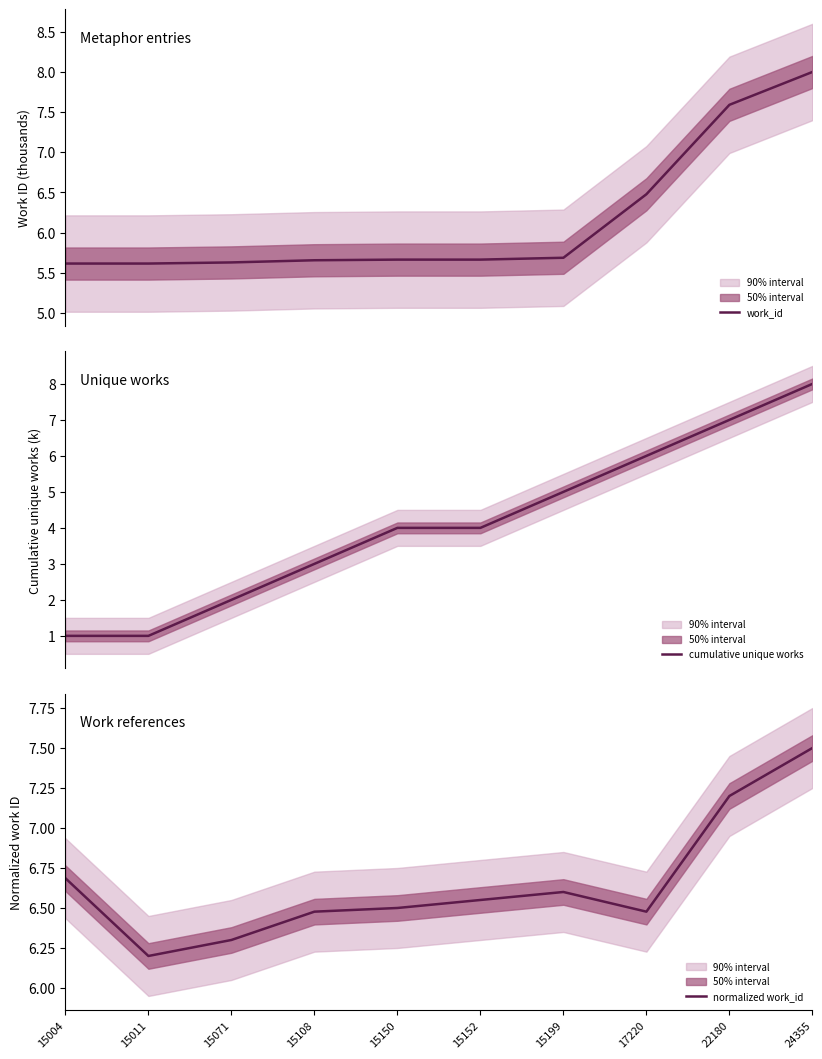

The cumulative unique works series shows 0.7 at 15004. True or false?

False